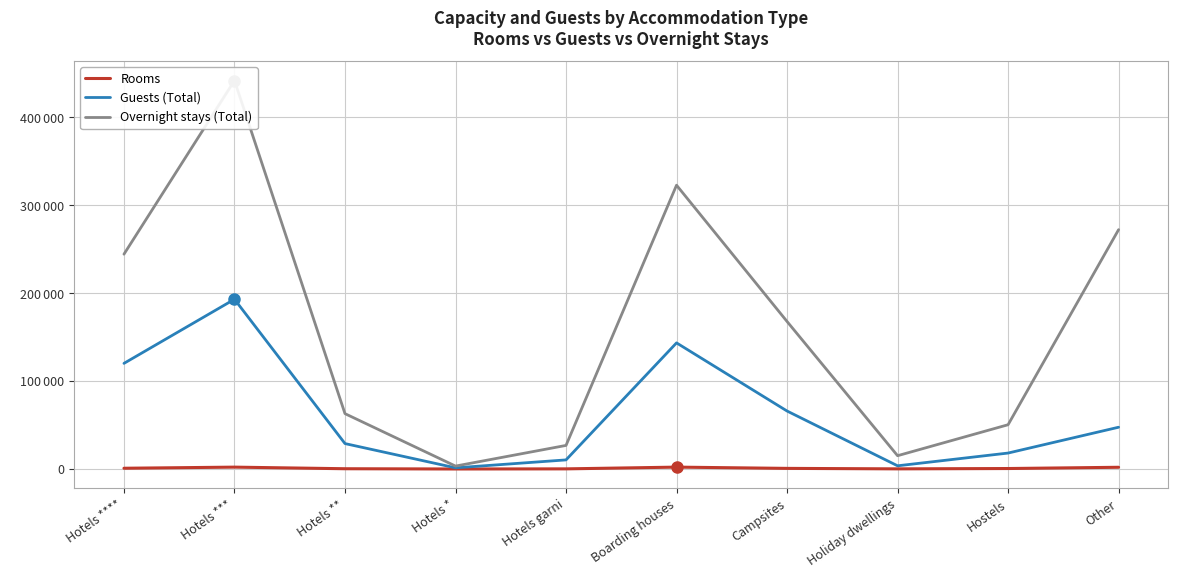

Where is the first local minimum for Guests (Total)?

Hotels *